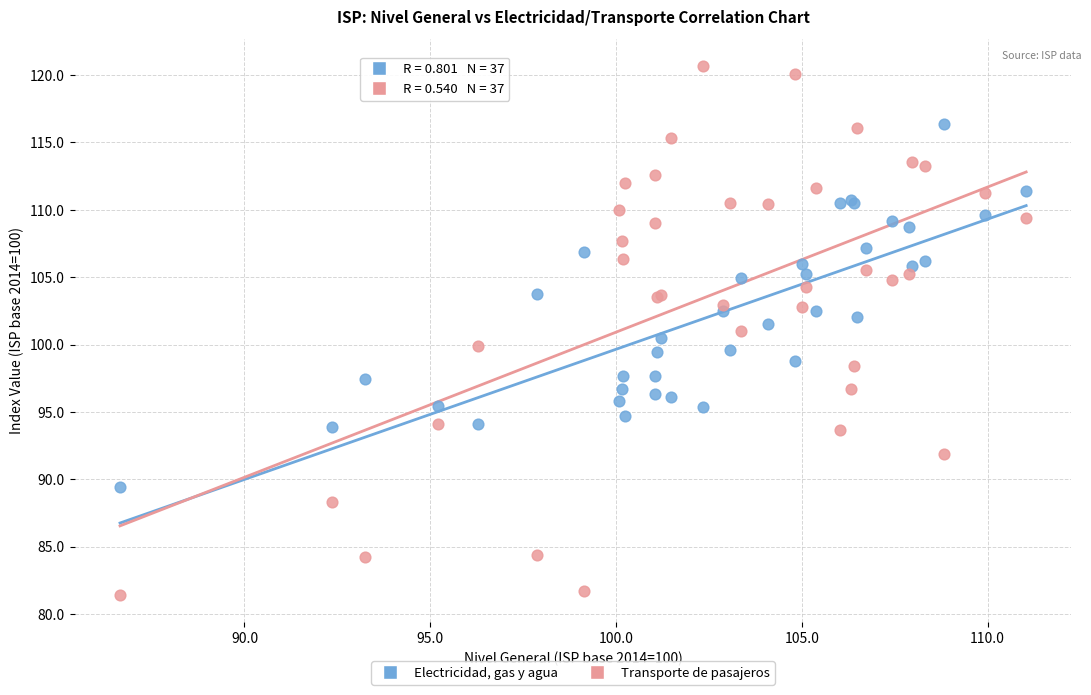

Which series reaches the maximum Y coordinate?

Transporte de pasajeros